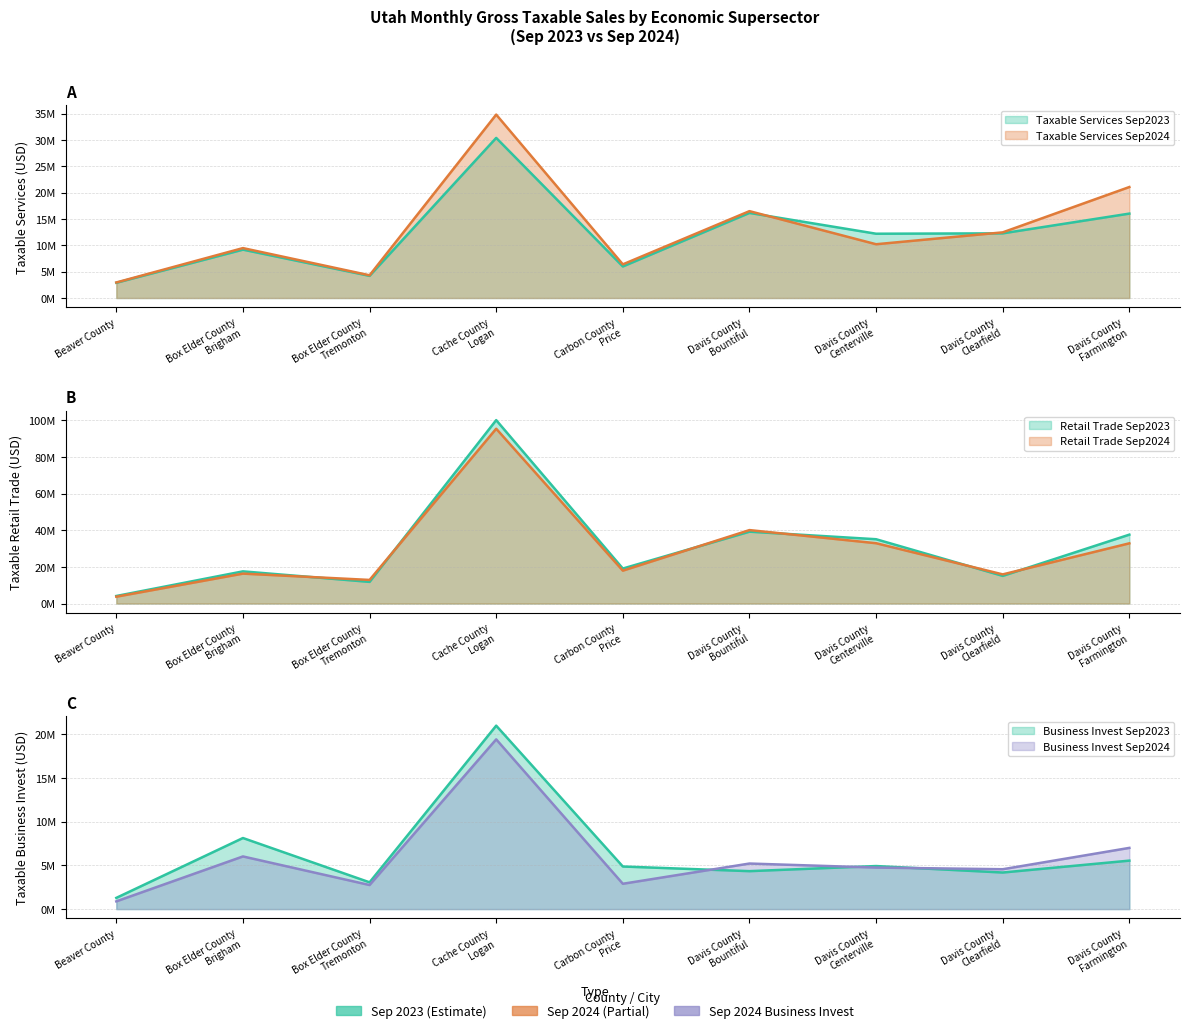

What is the value of the Taxable Retail Trade Sep2023 point at the 2nd from the left?

17563993